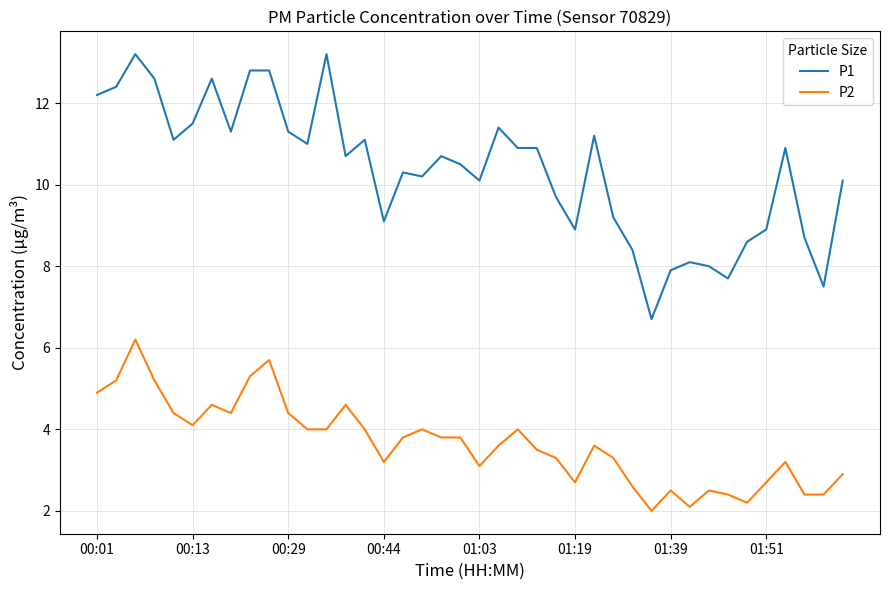

List the series in order of their peak value, lowest first.

P2, P1